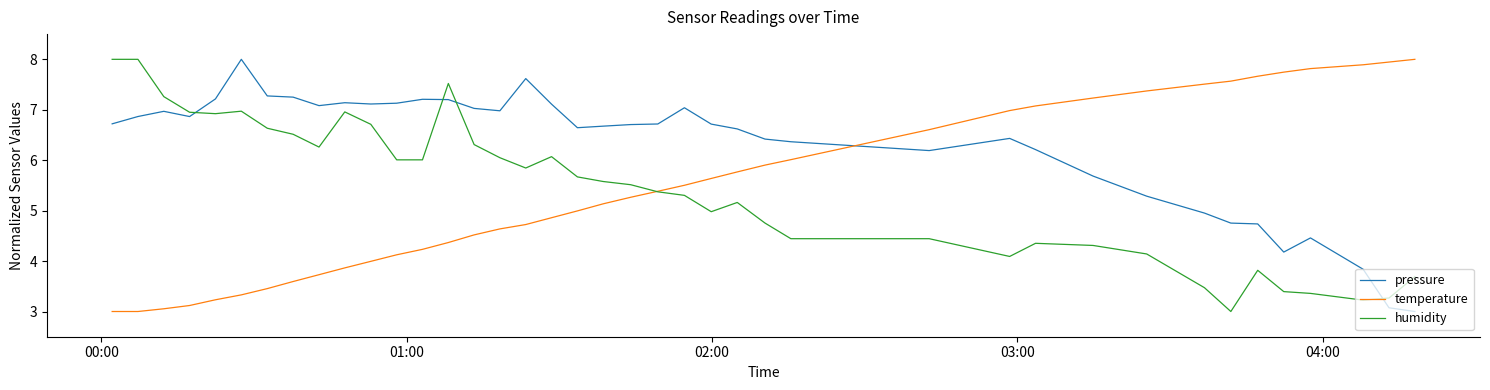

What is the maximum value shown in the chart?

8.0